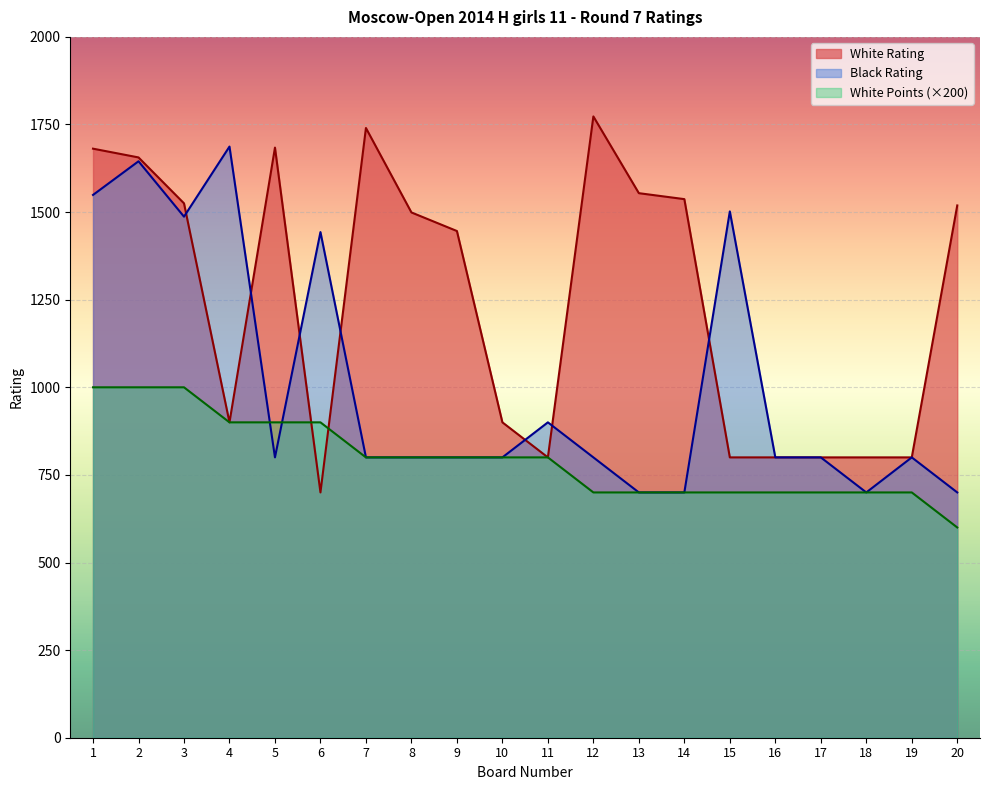

What is the difference between the maximum and second lowest values in the White Rating series?

973